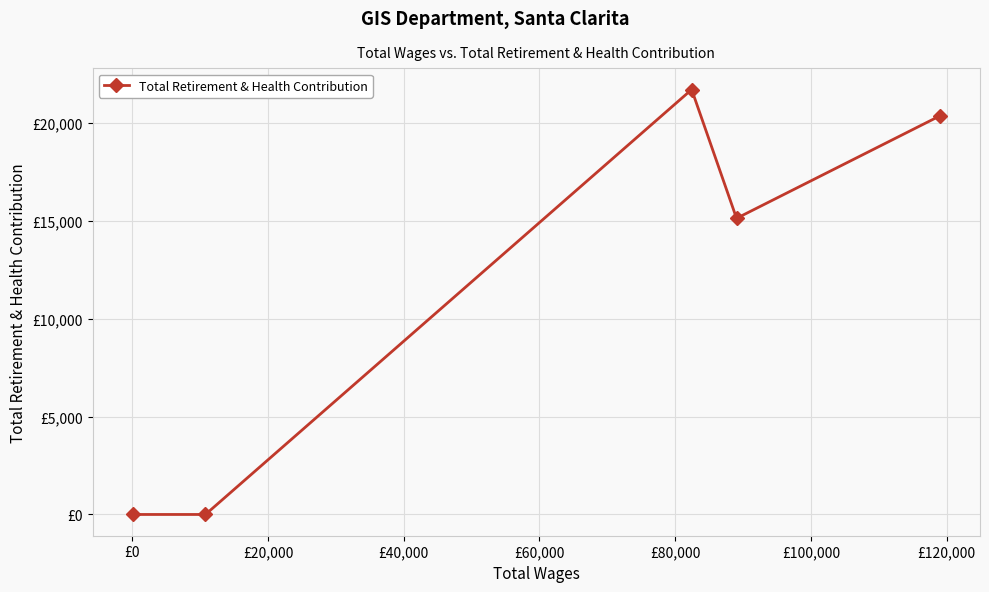

True or false: the data has more than 0 interior local peaks.

True